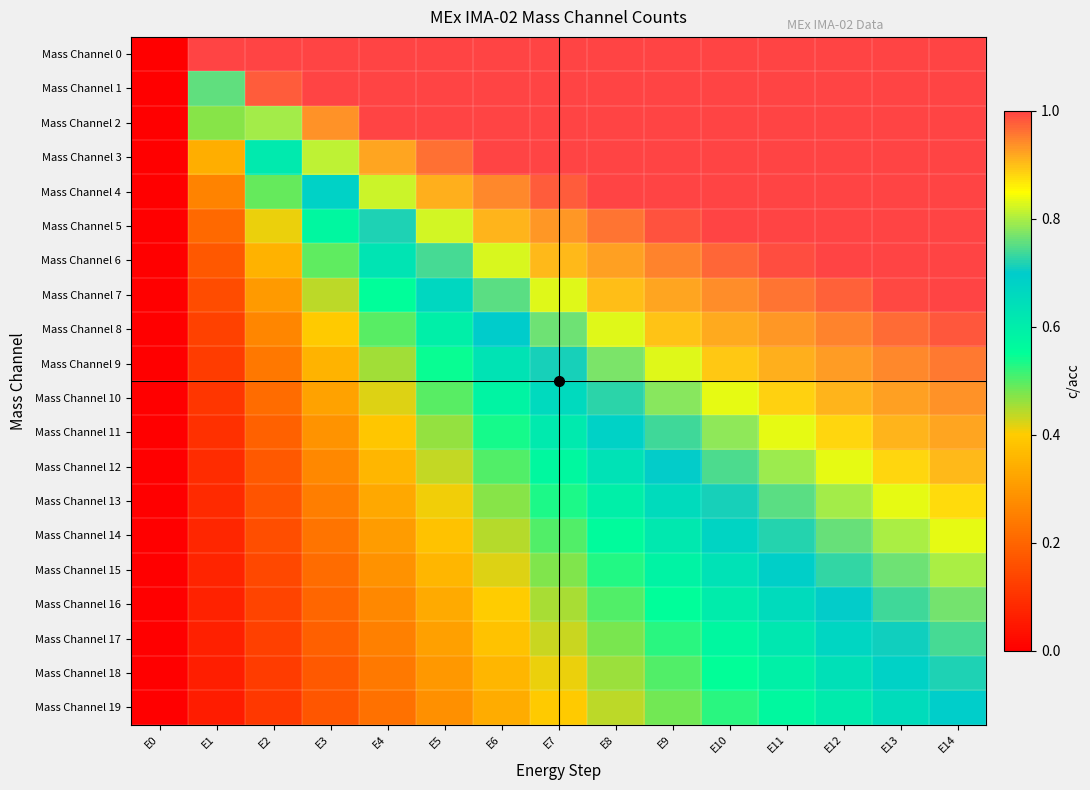

At which category is the sum across all series the highest?

E14